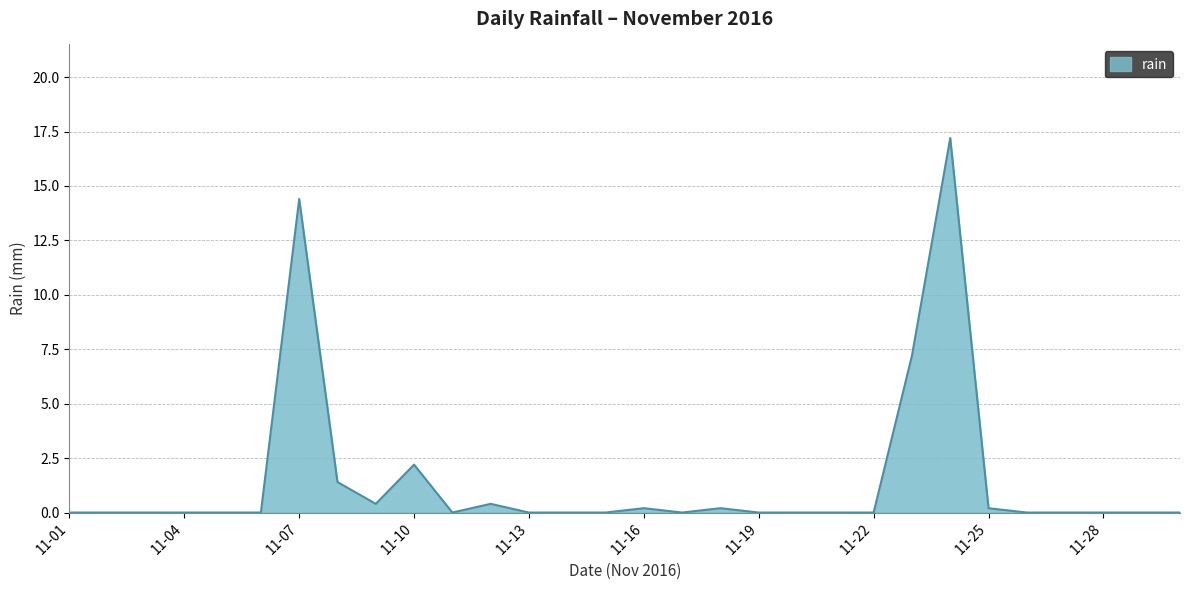

How many series are shown in this chart?

1